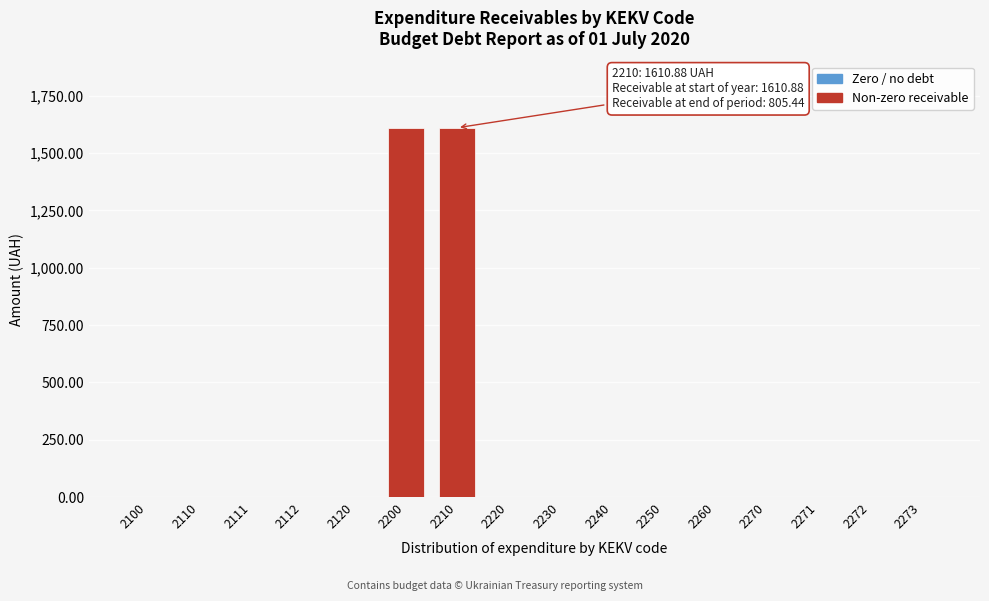

Reading left to right, transcribe all the data shown in this chart.

2100=0.0	2110=0.0	2111=0.0	2112=0.0	2120=0.0	2200=1610.9	2210=1610.9	2220=0.0	2230=0.0	2240=0.0	2250=0.0	2260=0.0	2270=0.0	2271=0.0	2272=0.0	2273=0.0